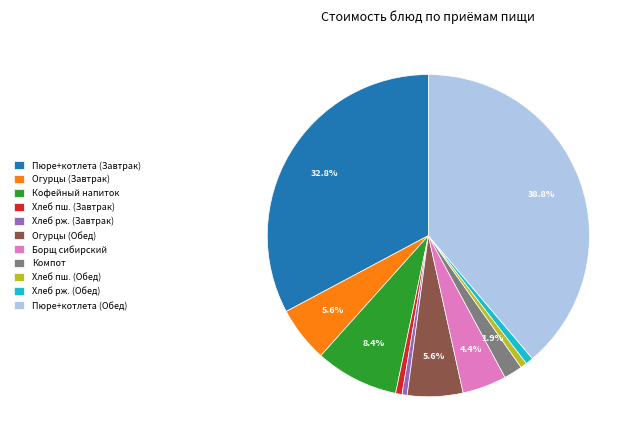

How many slices are in this pie chart?

11